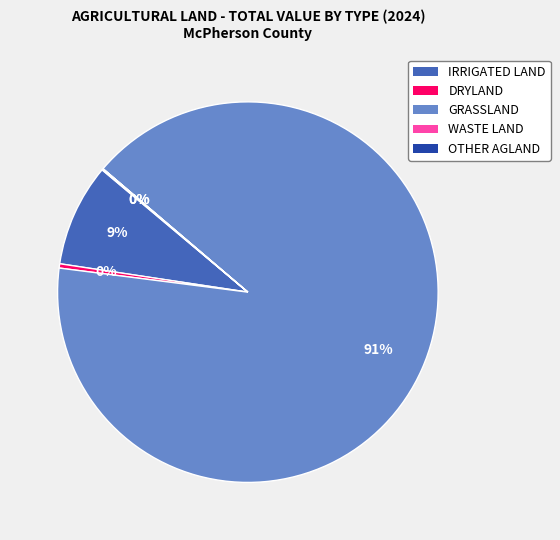

To the nearest percent, what is the difference between the largest and smallest slice percentages?

91%